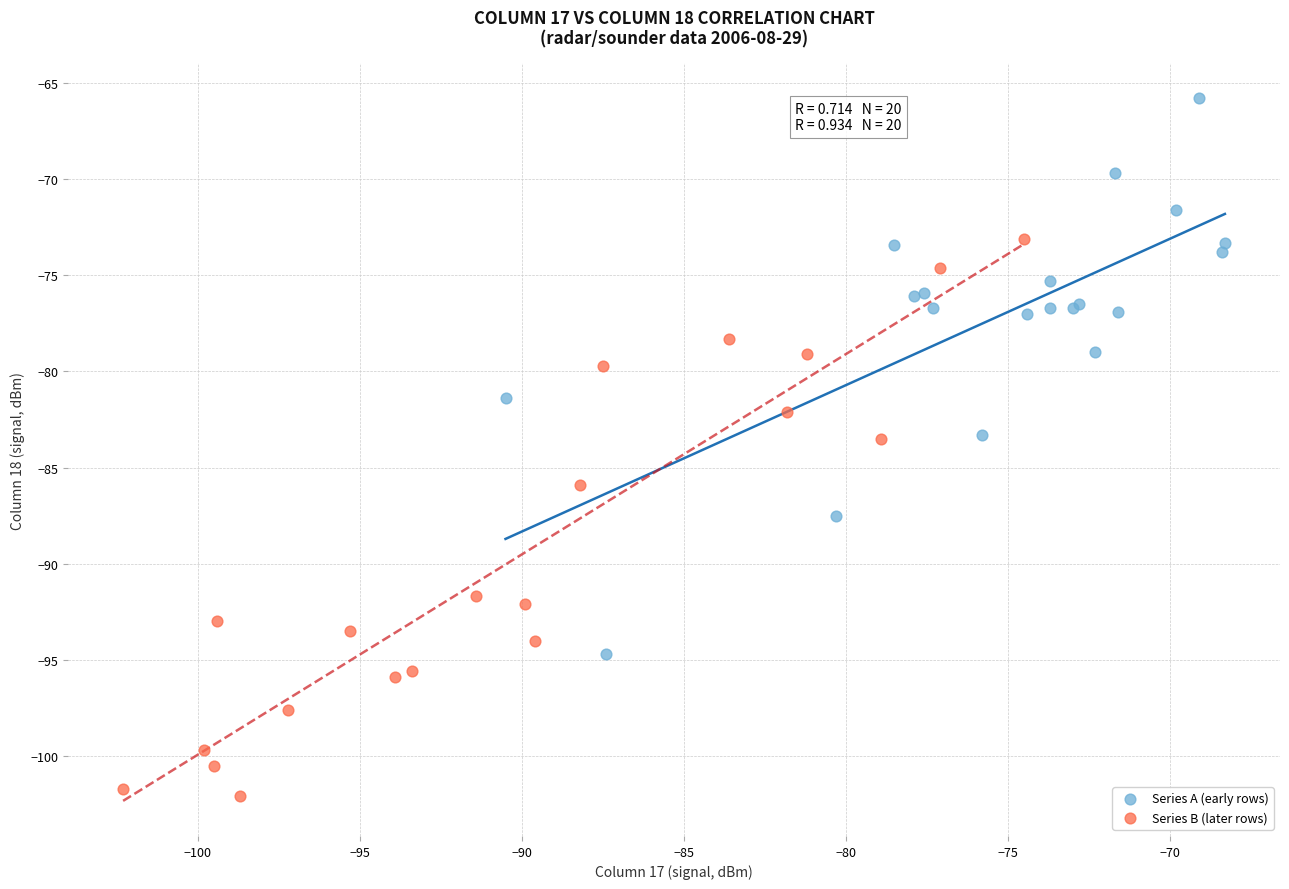

What are all the series names shown in the legend?

Series A (early rows), Series B (later rows)